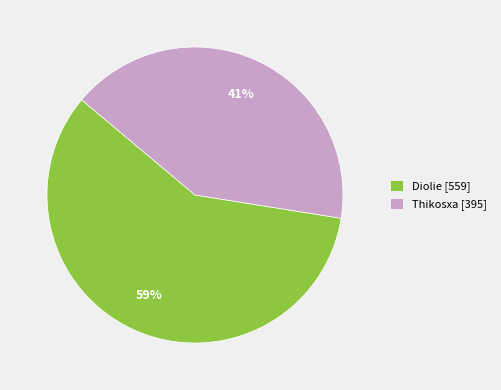

Which category has the smallest portion of the pie?

Thikosxa